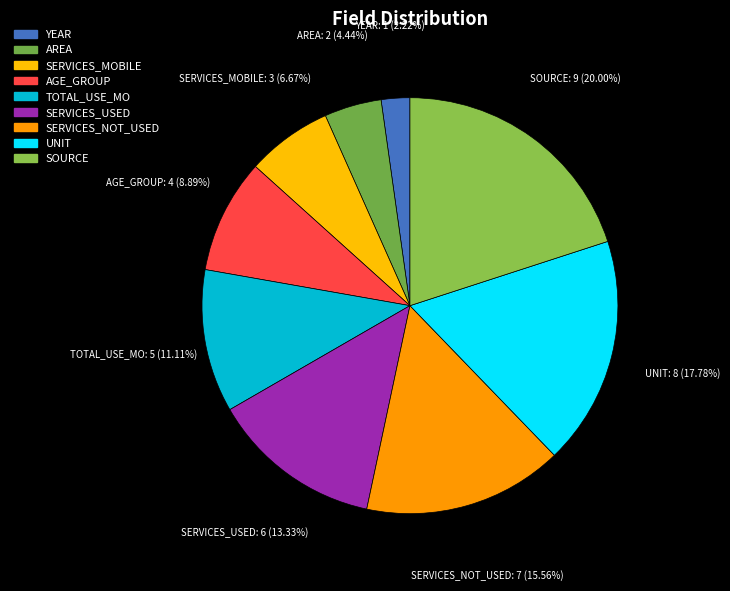

Between TOTAL_USE_MO and UNIT, which is larger?

UNIT